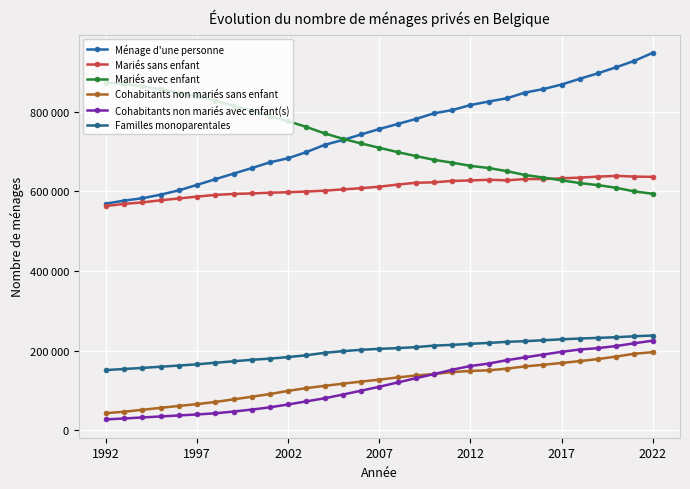

What is the label of the 1st point from the left?

1992